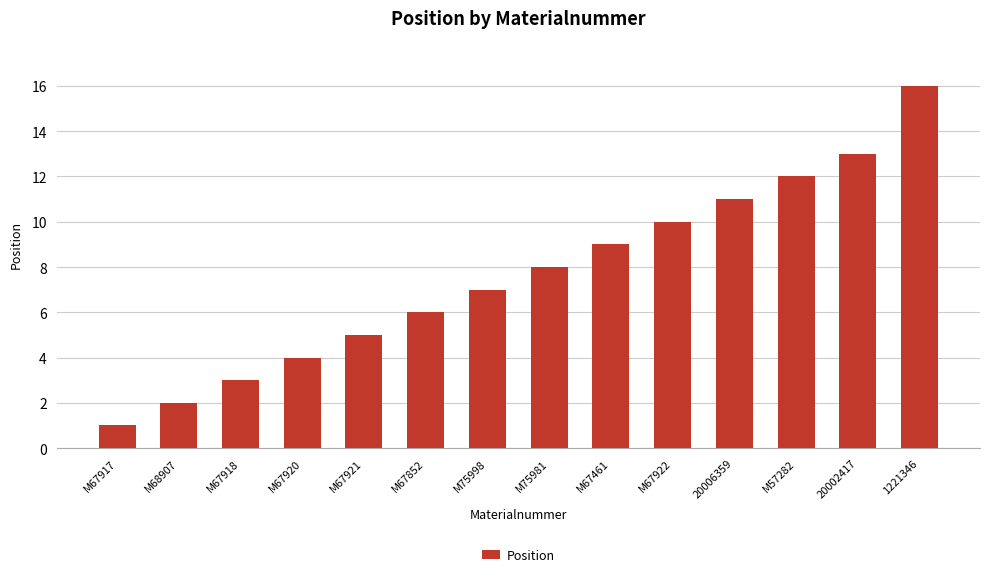

What is the difference between the values at 1221346 and M57282?

4